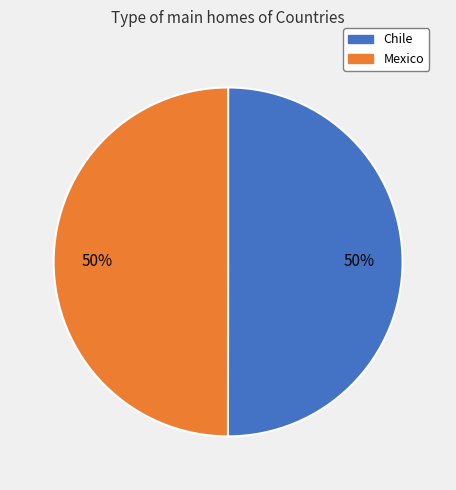

To the nearest percent, what is the combined percentage of Chile and Mexico?

100%